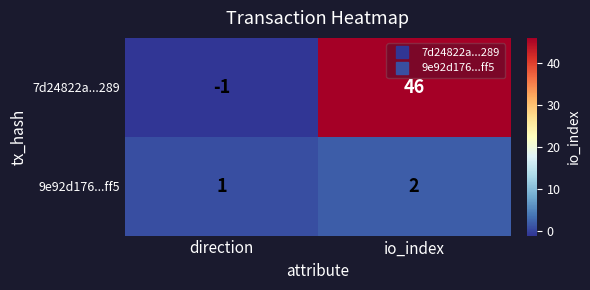

What is the maximum value shown in the chart?

46